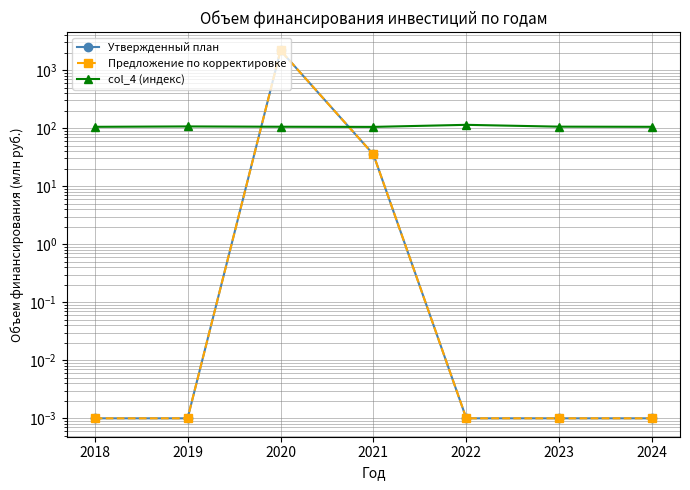

How many lines are shown in the chart?

3